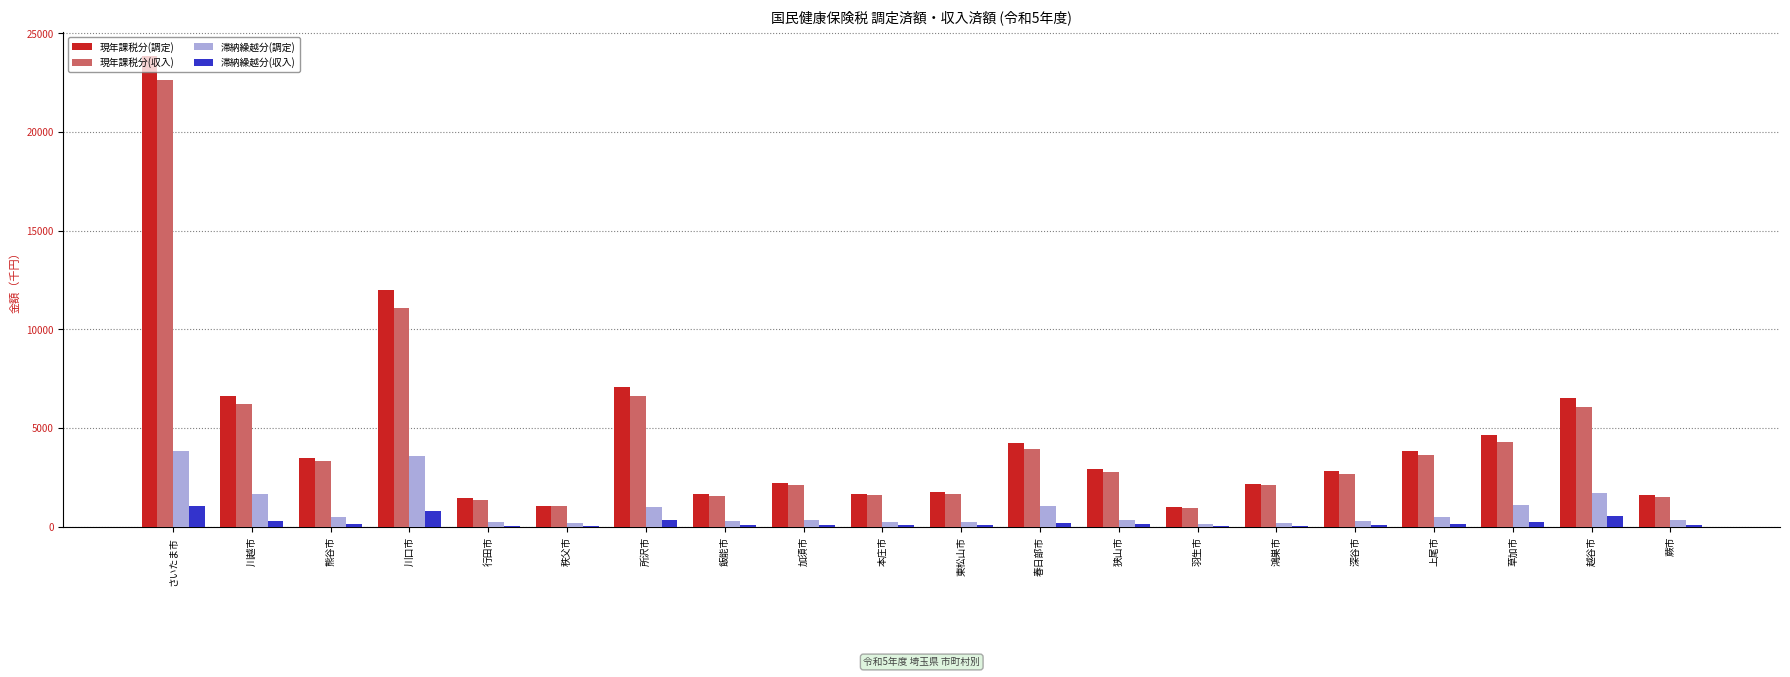

Which category has the highest value in the 滞納繰越分(調定) series?

さいたま市